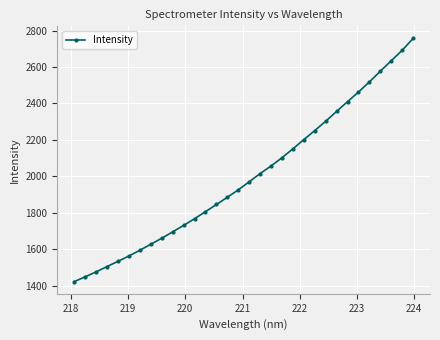

What is the value of the 17th point from the left?

1970.3